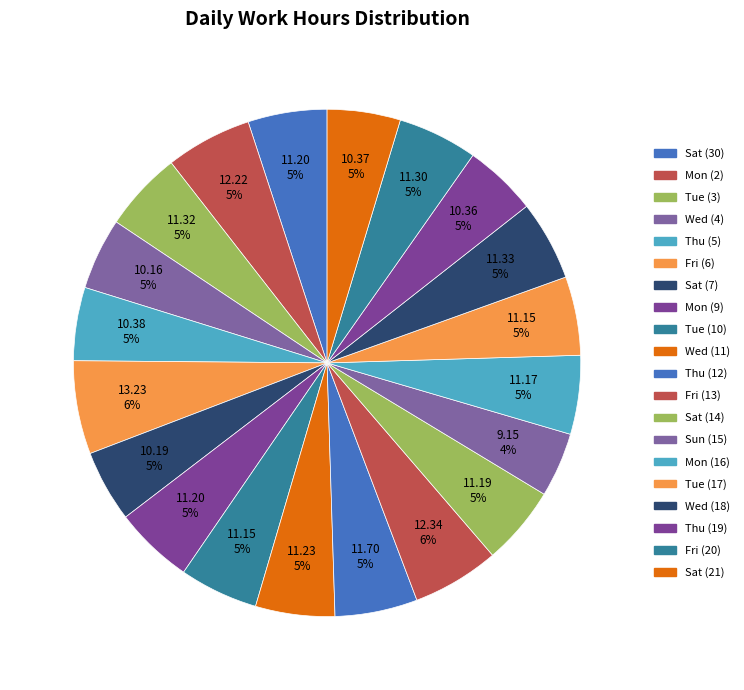

How many slices are in this pie chart?

20